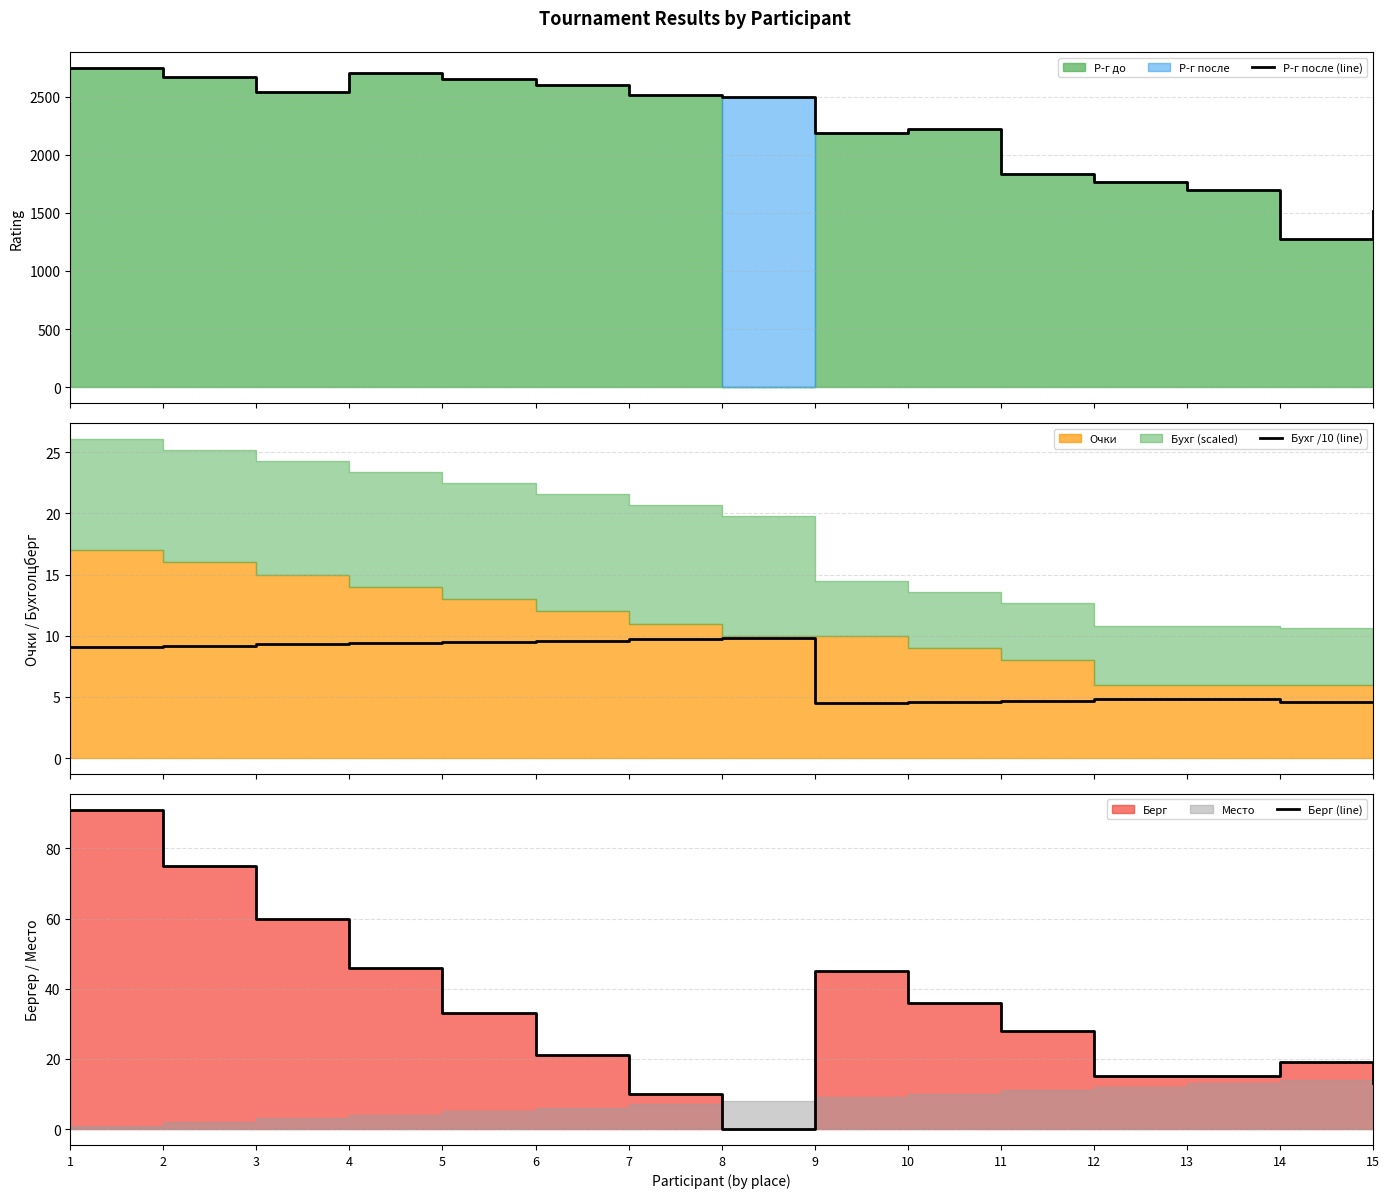

What is the total value across all series at 10?

2259.6